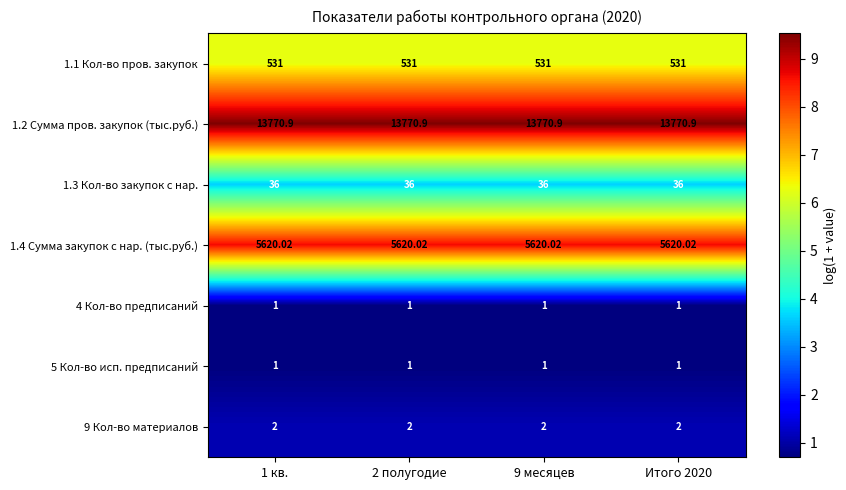

How many categories are shown in the chart?

4